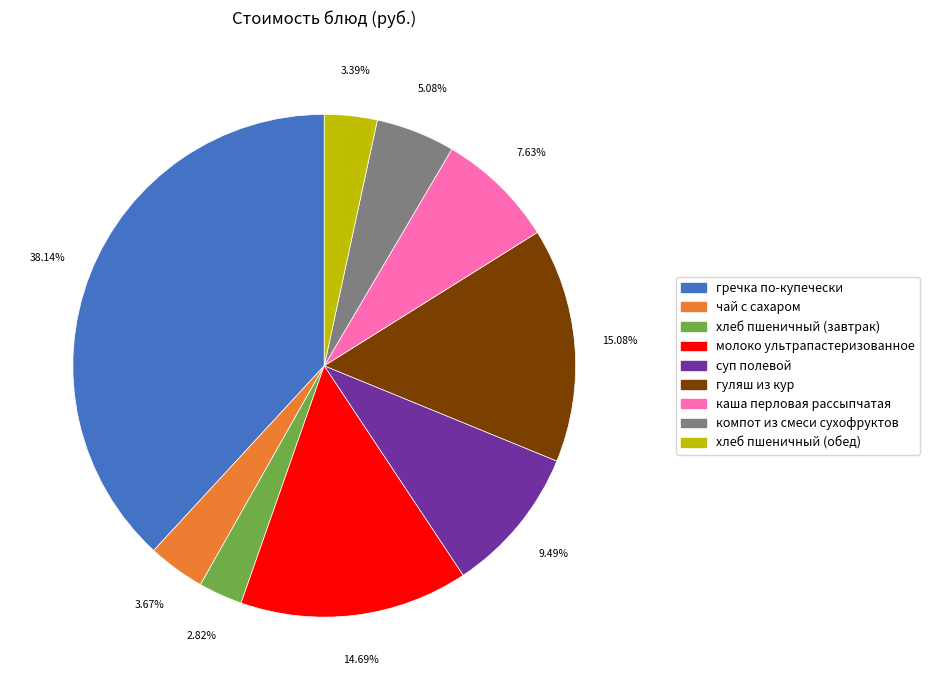

What portion of the pie excludes чай с сахаром?

96.3%